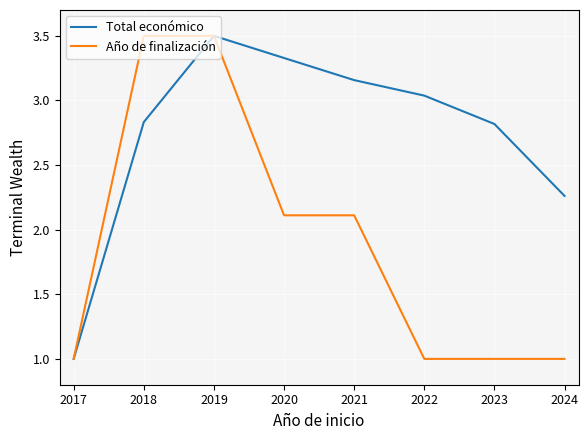

What is the total value across all series at 2017?

2.0